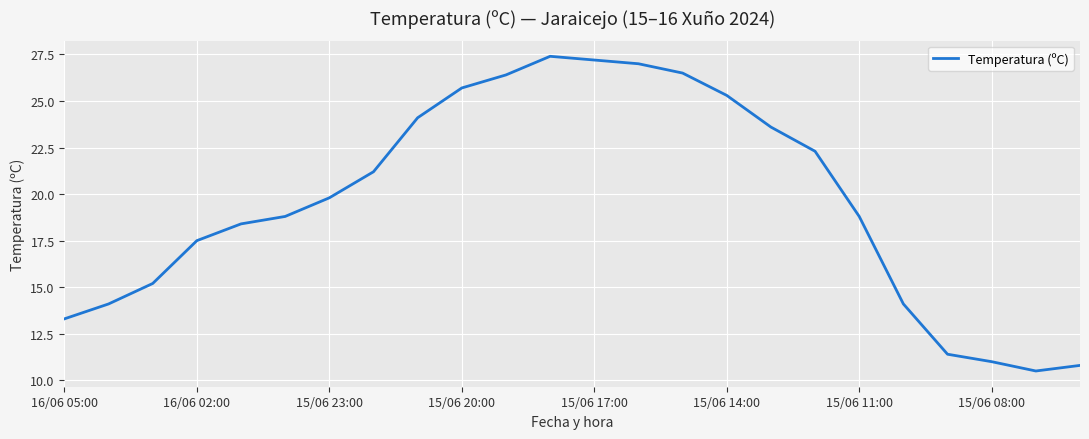

What is the minimum value shown in the chart?

10.5